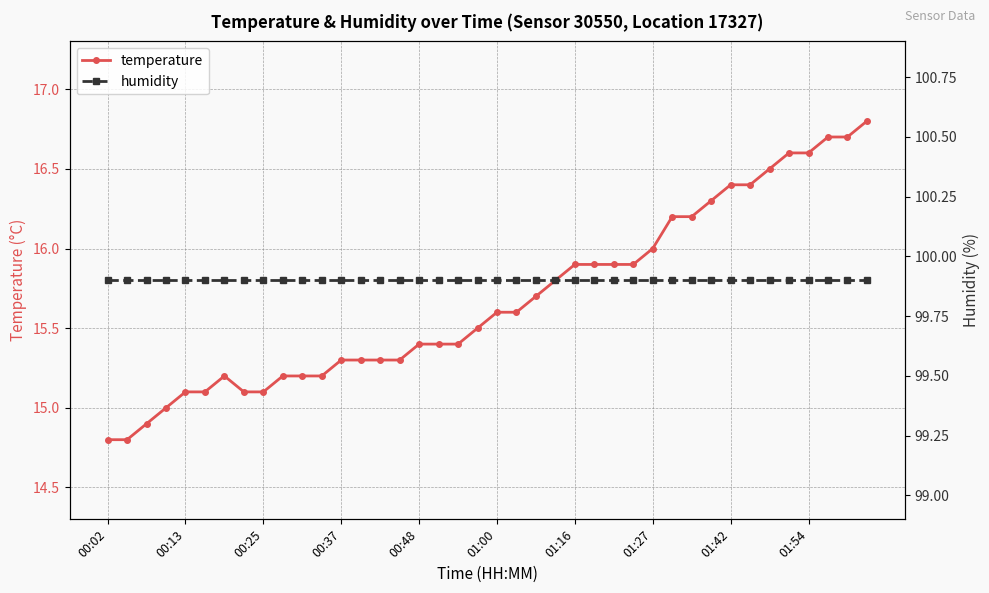

What is the minimum value for temperature?

14.8